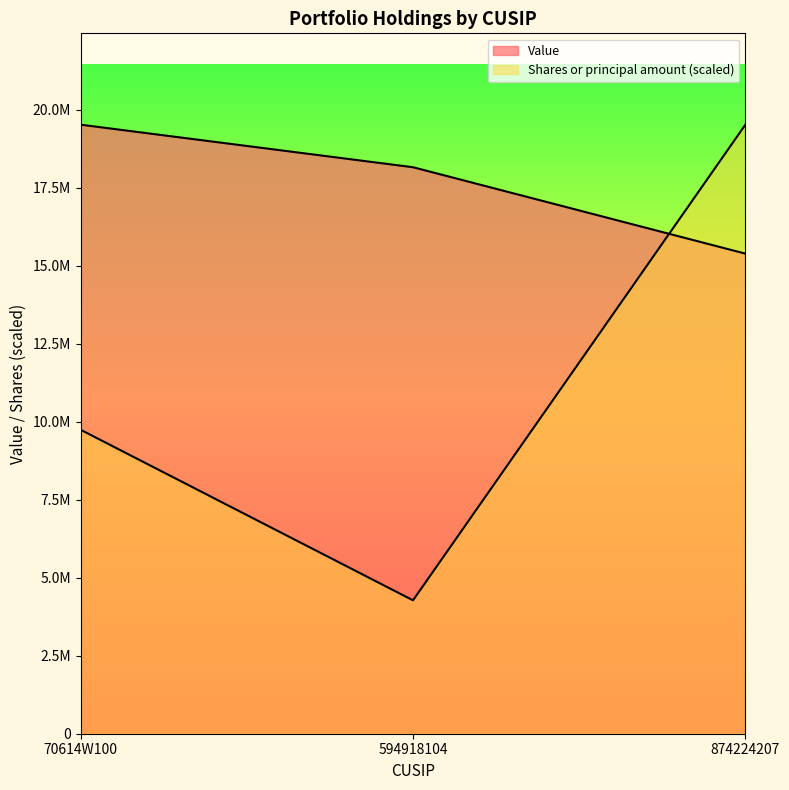

What is the spread (max minus min) of values at 70614W100?

9780997.8